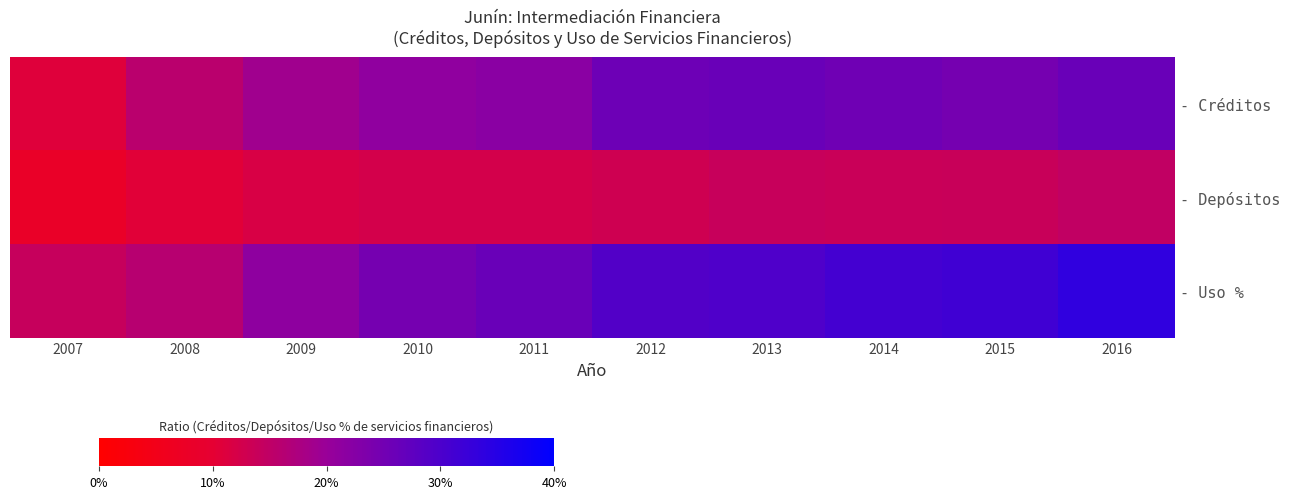

What is the spread (max minus min) of values at 2007?

6.1